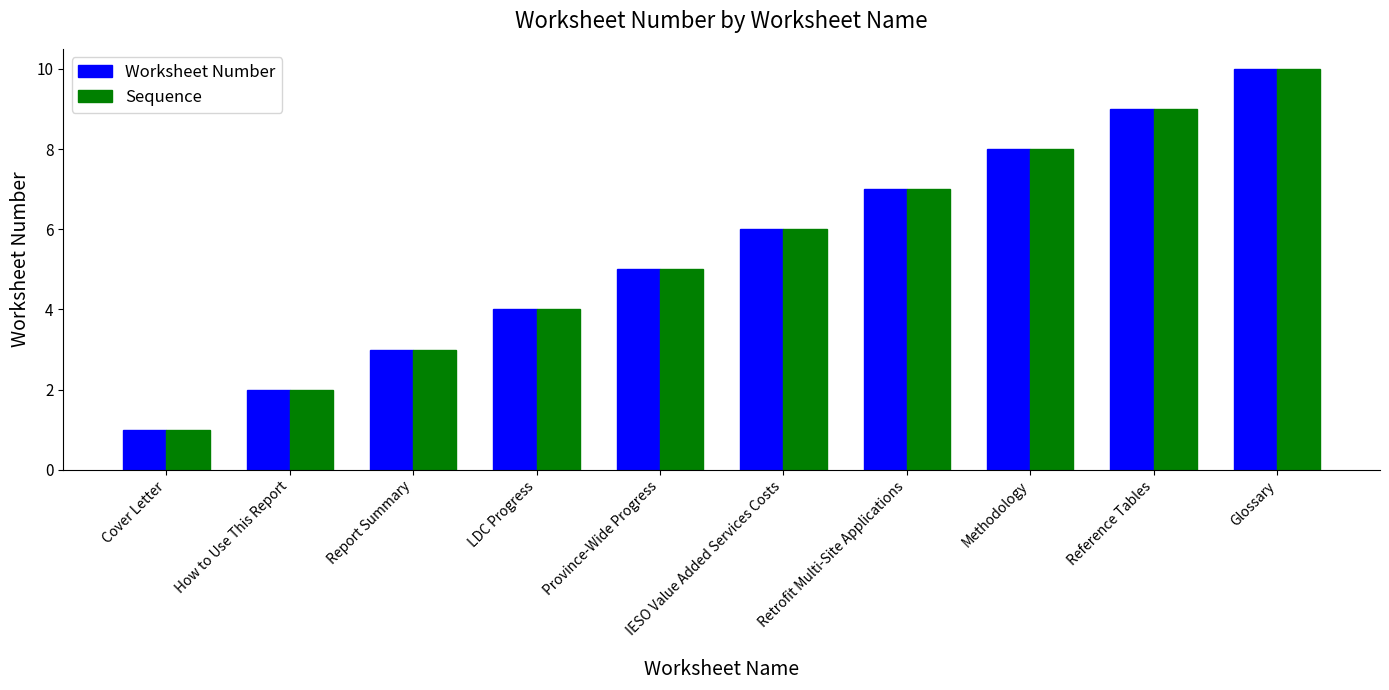

Reading left to right, list all the values displayed in this chart.

Worksheet Number: 1	2	3	4	5	6	7	8	9	10
Sequence: 1	2	3	4	5	6	7	8	9	10